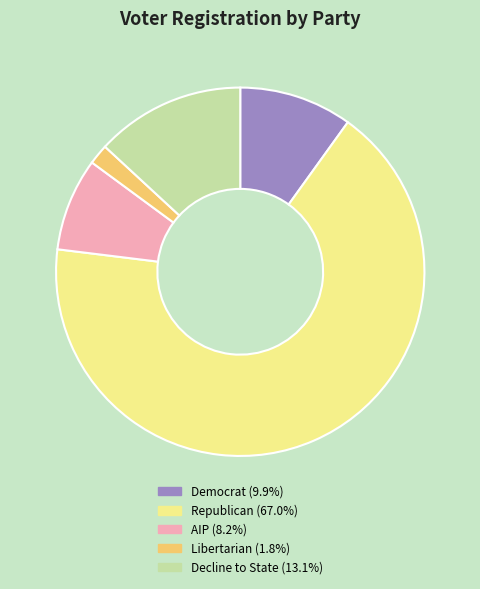

Does any single category account for the majority?

Yes